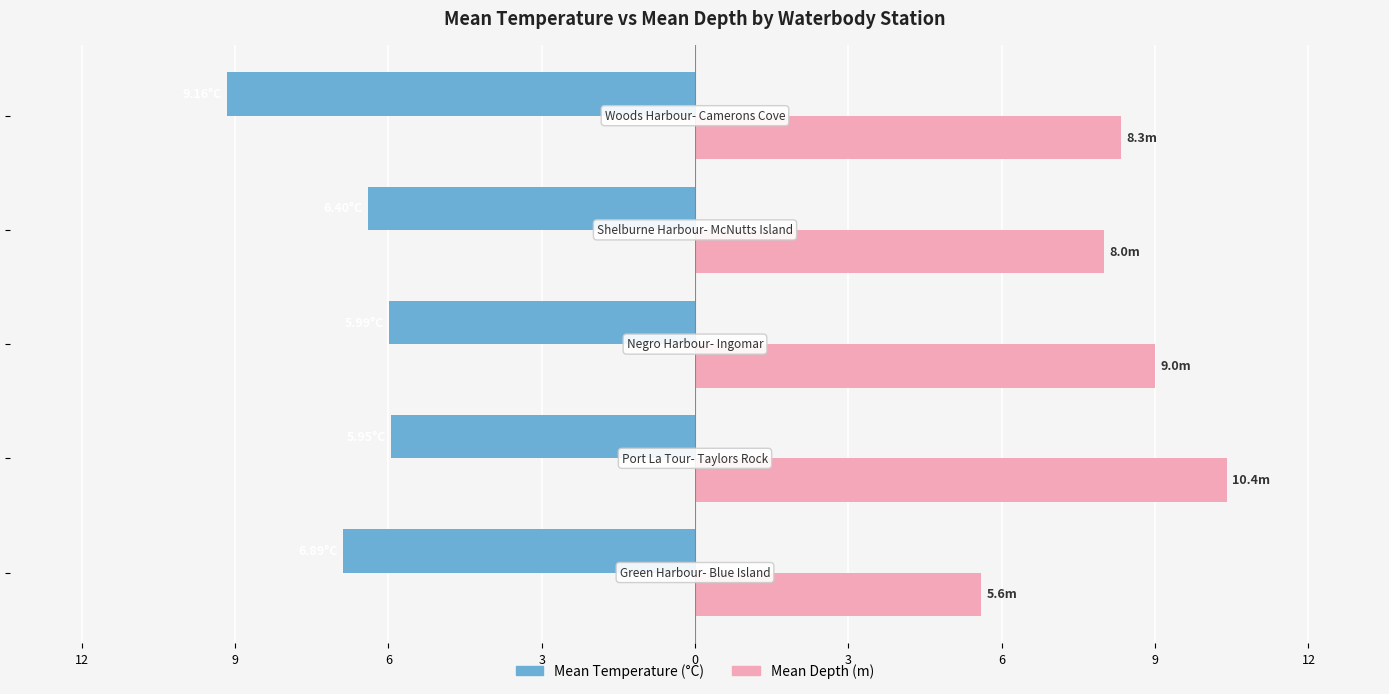

What are all the series names shown in the legend?

Mean Temperature (°C), Mean Depth (m)